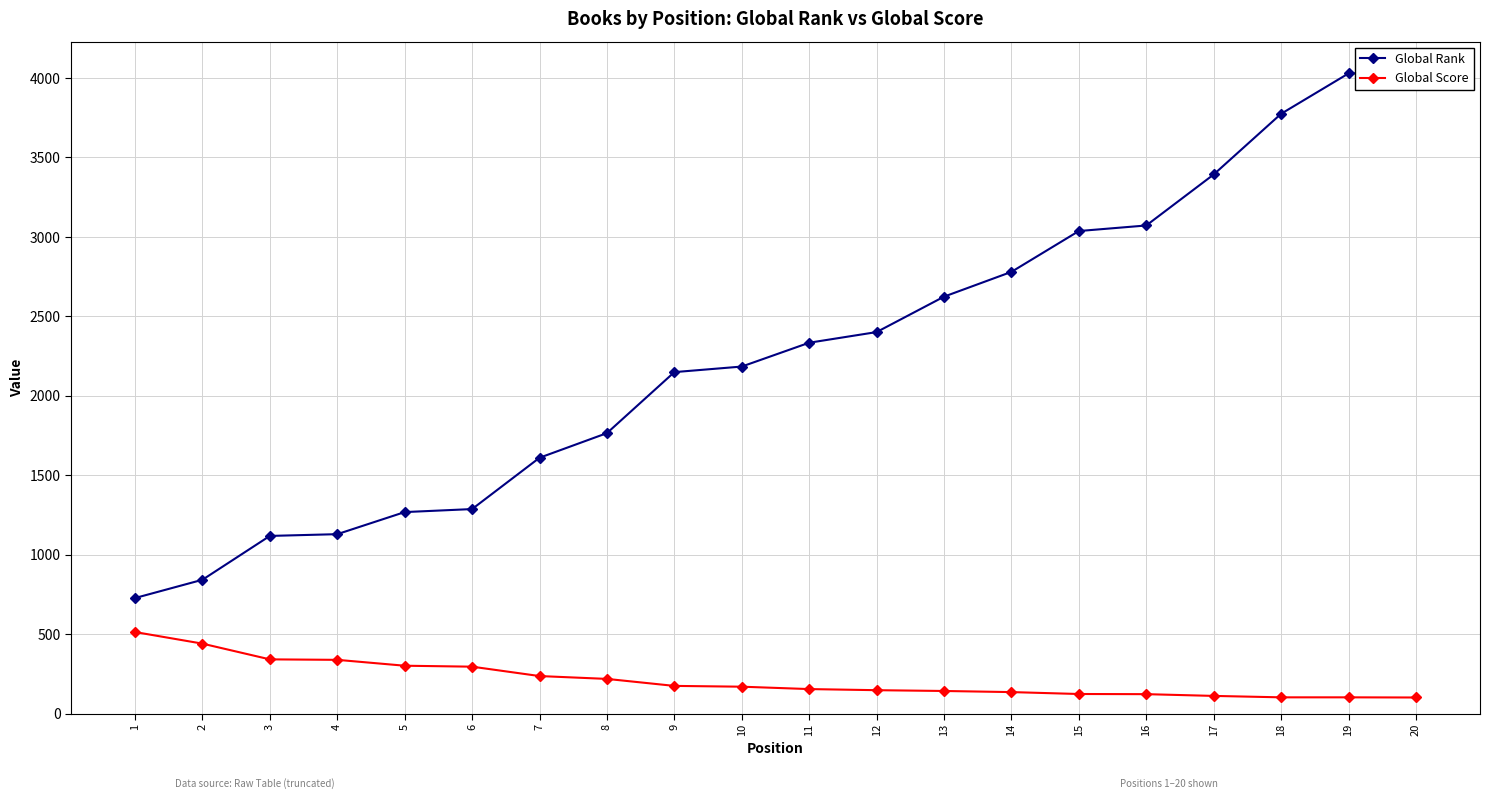

At which category is the sum across all series the highest?

20